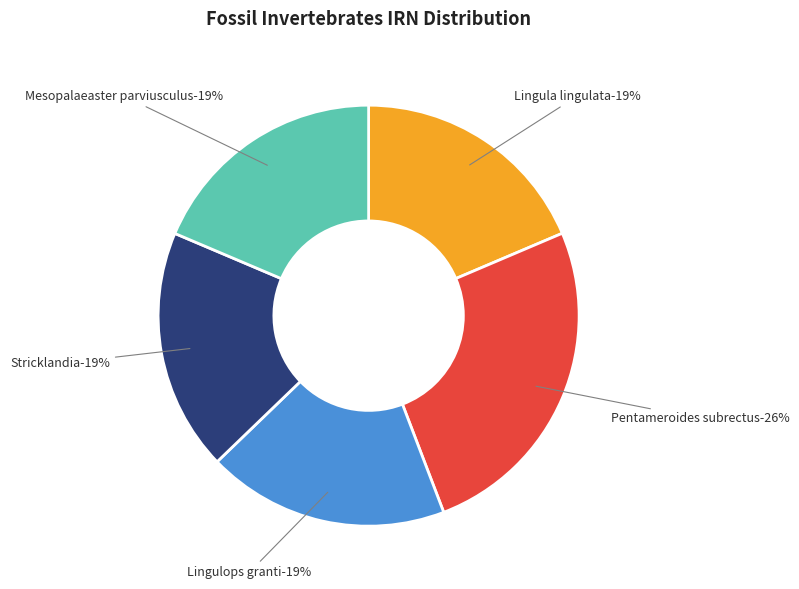

Is there a majority slice in this chart?

No